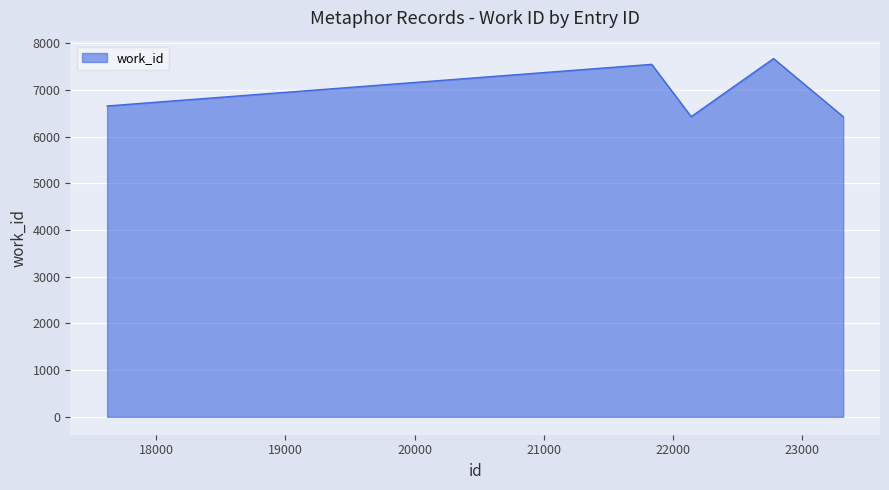

What is the difference between the maximum and minimum values?

1244